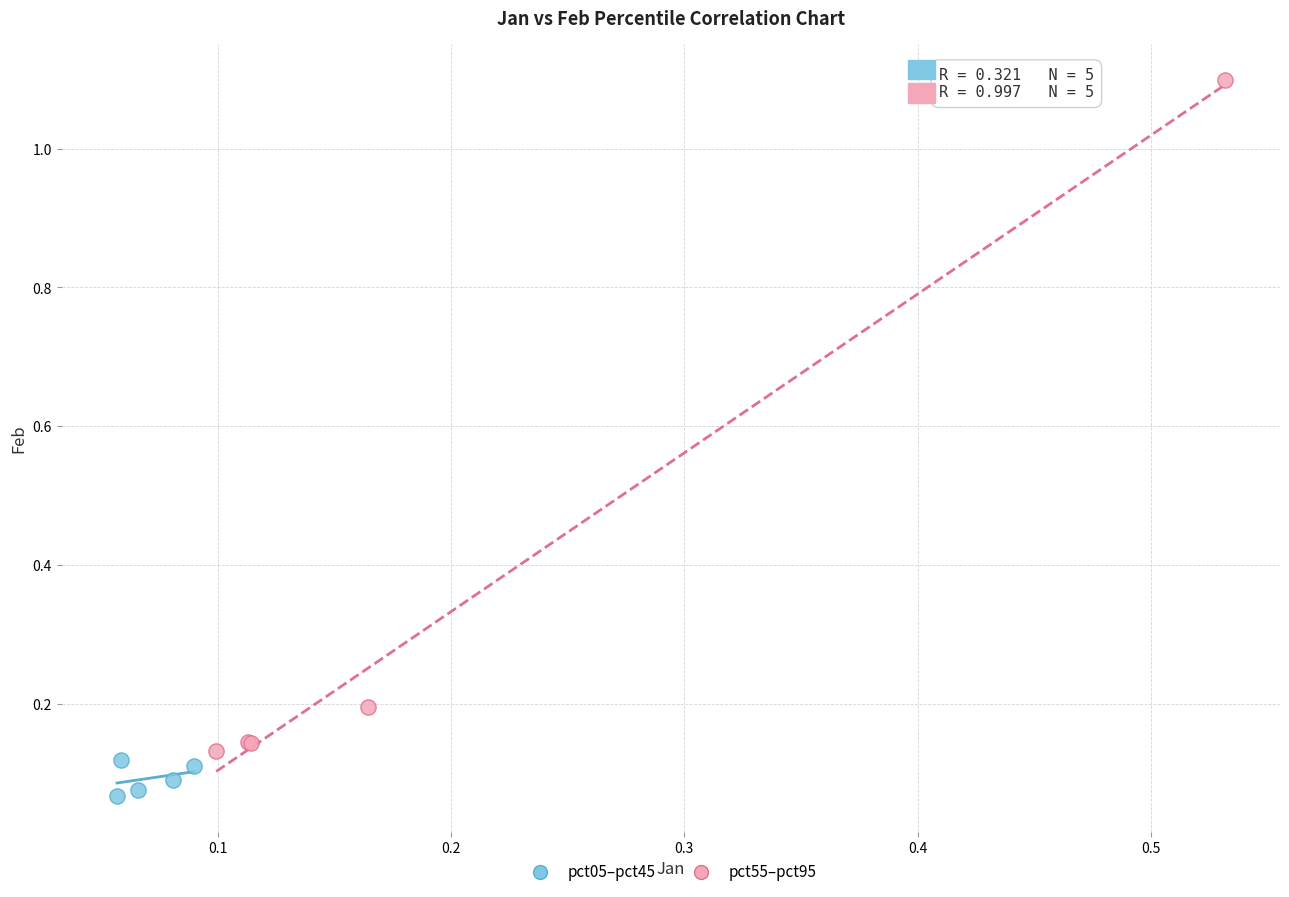

Which series contains the lowest Y value?

pct05–pct45